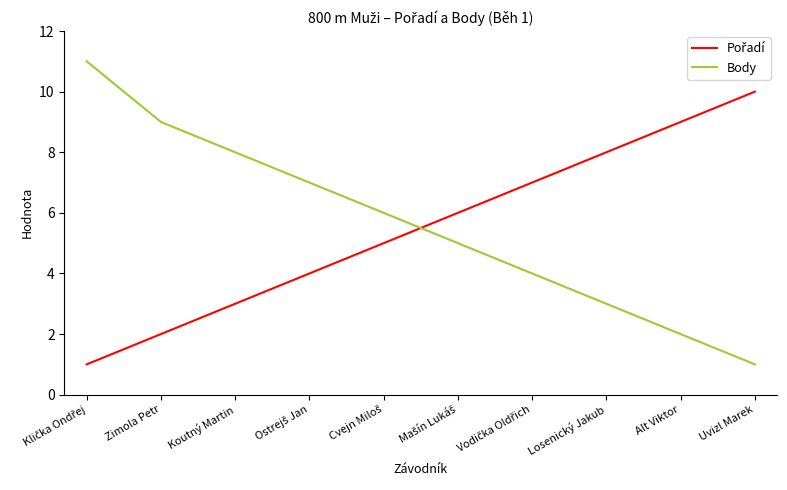

Does the chart have visible grid lines?

No